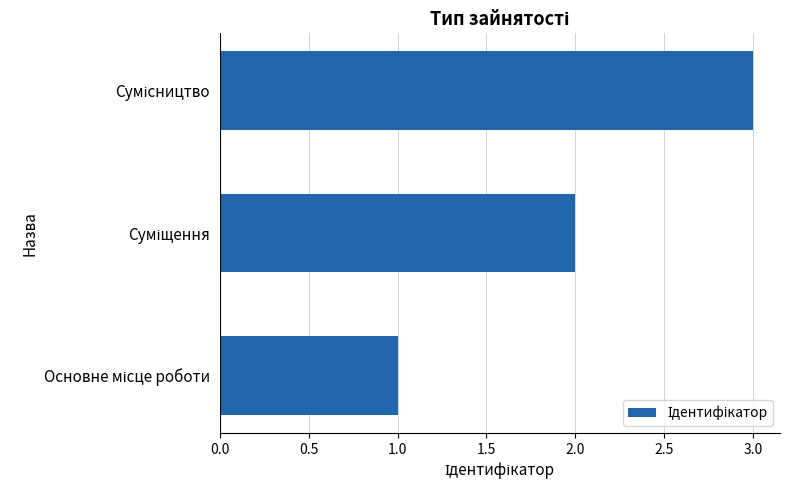

What is the sum of all values?

6